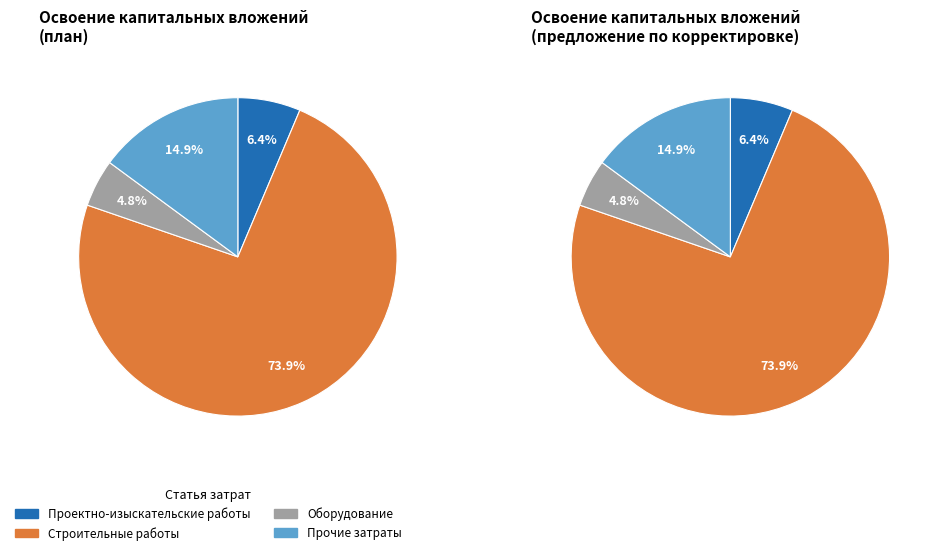

What is the smallest slice in the pie chart?

Оборудование